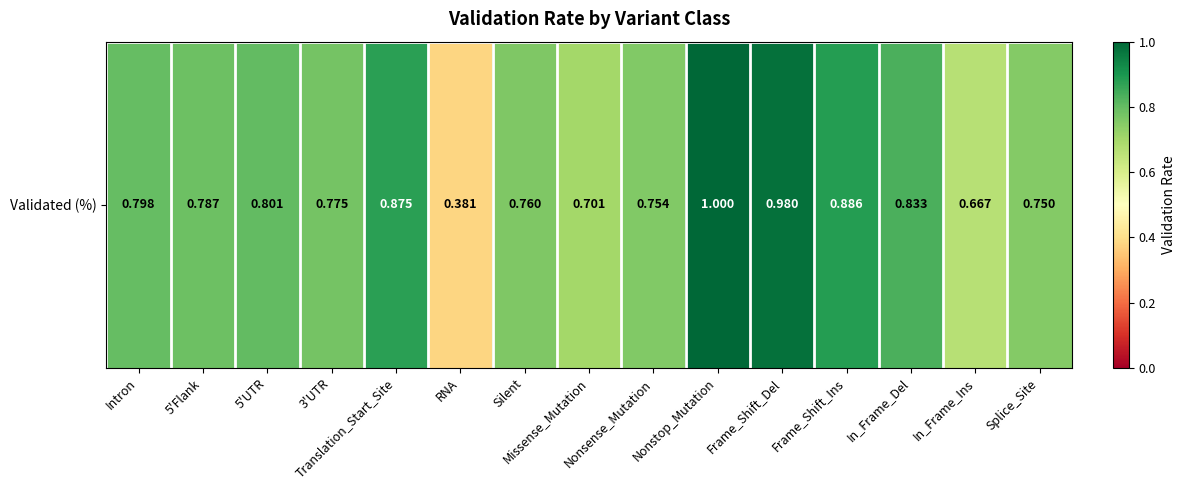

List the labels in order of value, largest first.

Nonstop_Mutation, Frame_Shift_Del, Frame_Shift_Ins, Translation_Start_Site, In_Frame_Del, 5'UTR, Intron, 5'Flank, 3'UTR, Silent, Nonsense_Mutation, Splice_Site, Missense_Mutation, In_Frame_Ins, RNA